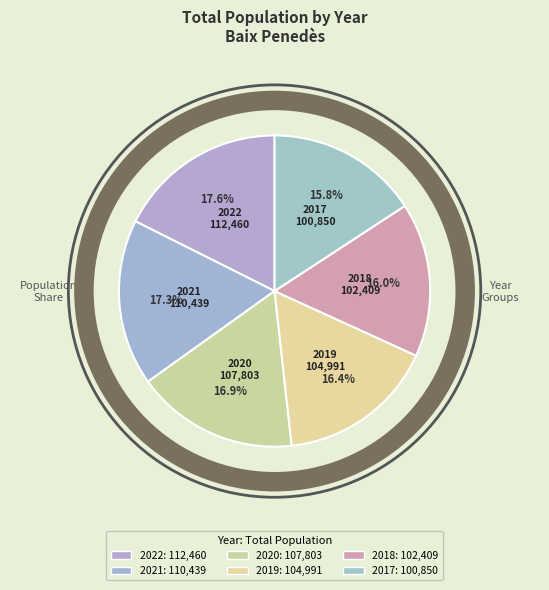

How many slices are in this pie chart?

6